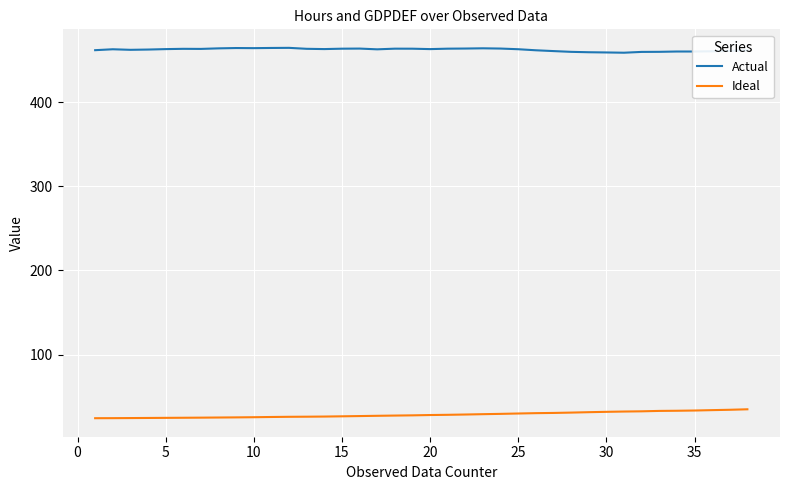

List the series in order of their overall mean, highest first.

Actual, Ideal